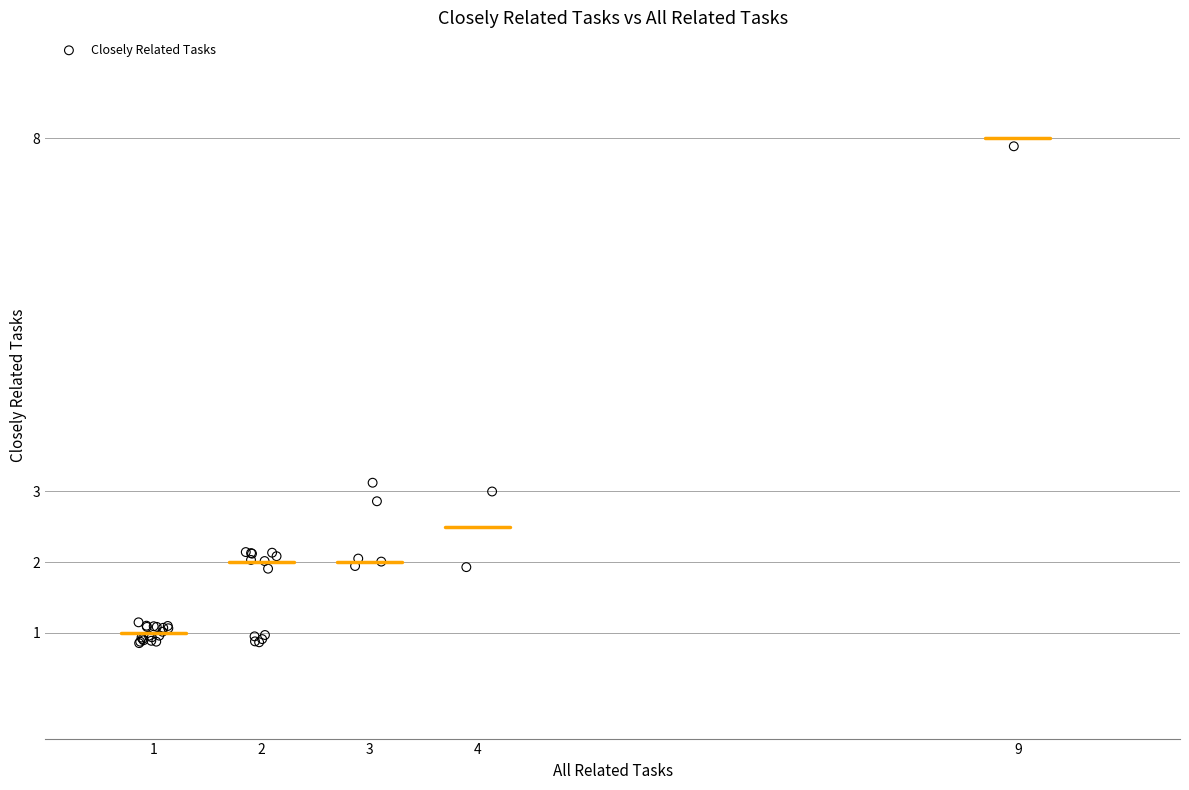

What Y value in the scatter plot is closest to 4?

3.1